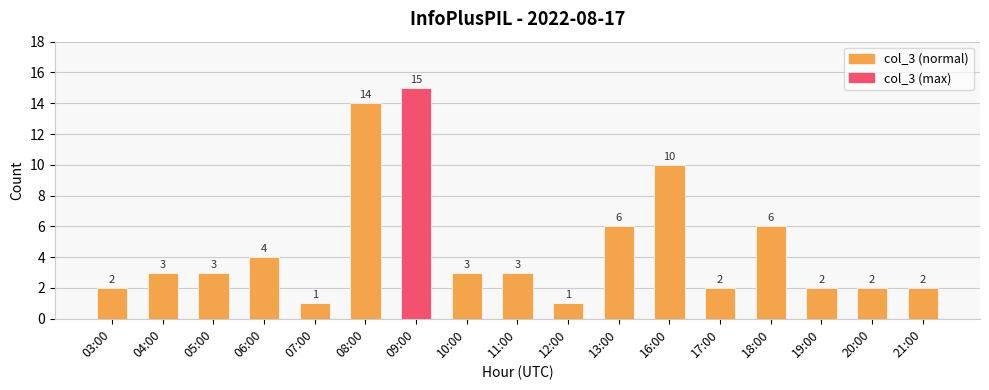

Reading right to left, extract all data points from this chart.

2	2	2	6	2	10	6	1	3	3	15	14	1	4	3	3	2